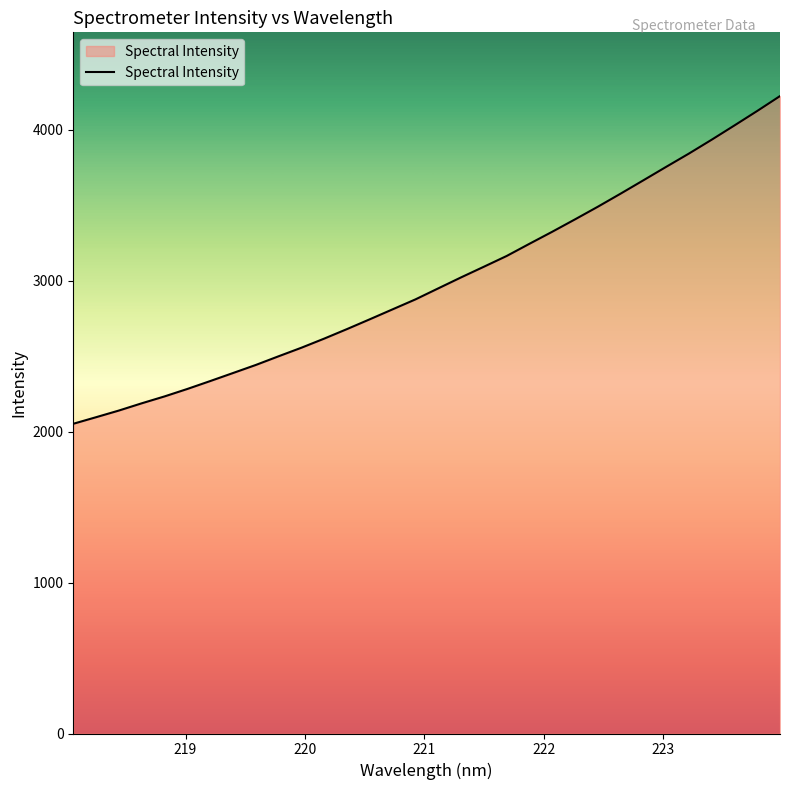

What is the difference between the maximum and minimum values?

2171.6